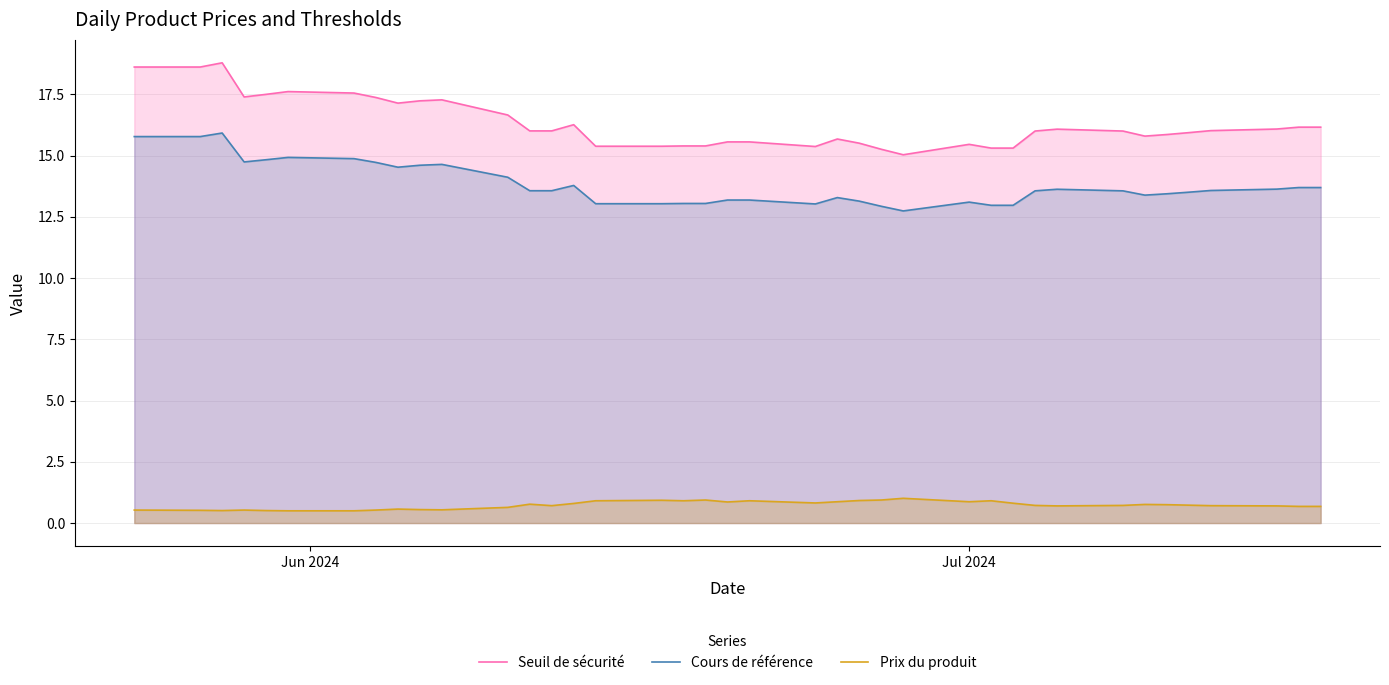

Which series has the largest total across all categories?

Seuil de sécurité